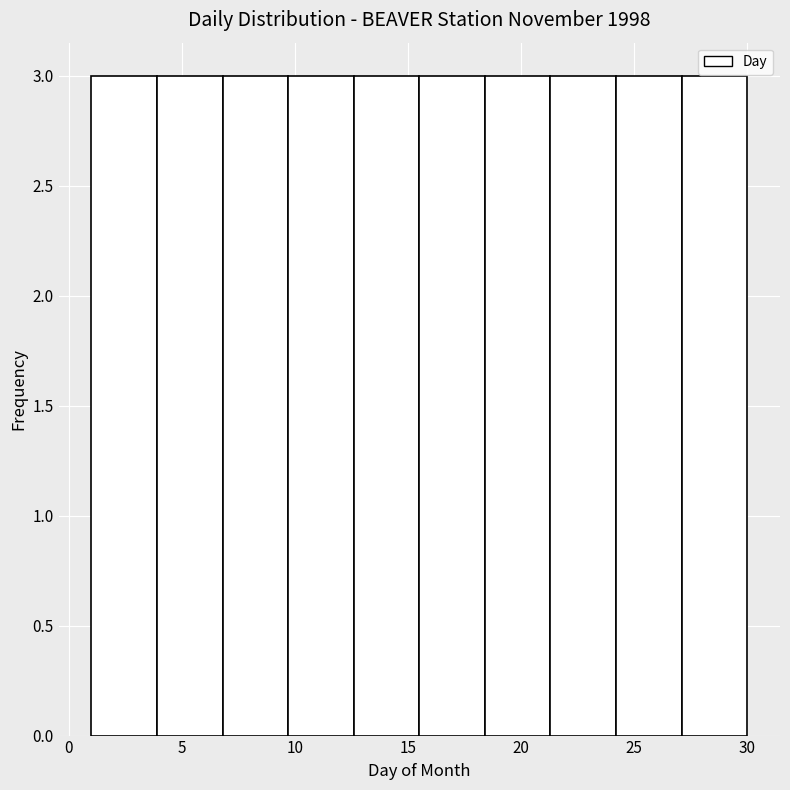

Reading left to right, list every bar in this chart as the range it spans on the x-axis followed by its height. Neither the bar edges nor the heights are printed on the chart, so give them approximately, as read against the axes.

1.0 to 3.9: 3
3.9 to 6.8: 3
6.8 to 9.7: 3
9.7 to 12.6: 3
12.6 to 15.5: 3
15.5 to 18.4: 3
18.4 to 21.3: 3
21.3 to 24.2: 3
24.2 to 27.1: 3
27.1 to 30.0: 3